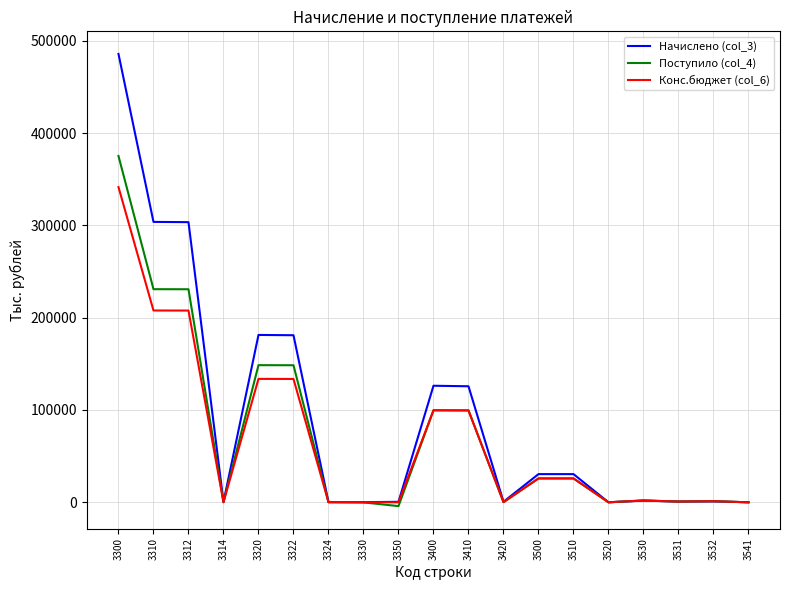

Rank the series by their average value, from lowest to highest.

Конс.бюджет (col_6), Поступило (col_4), Начислено (col_3)